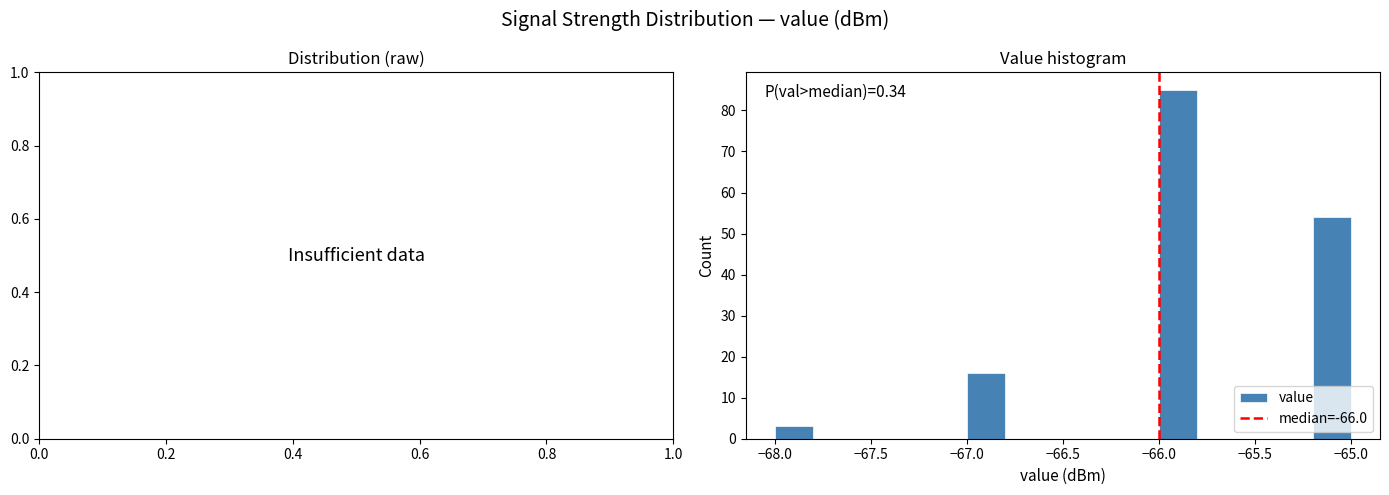

Over which range of the x-axis is the bar tallest?

-66.0 to -65.8